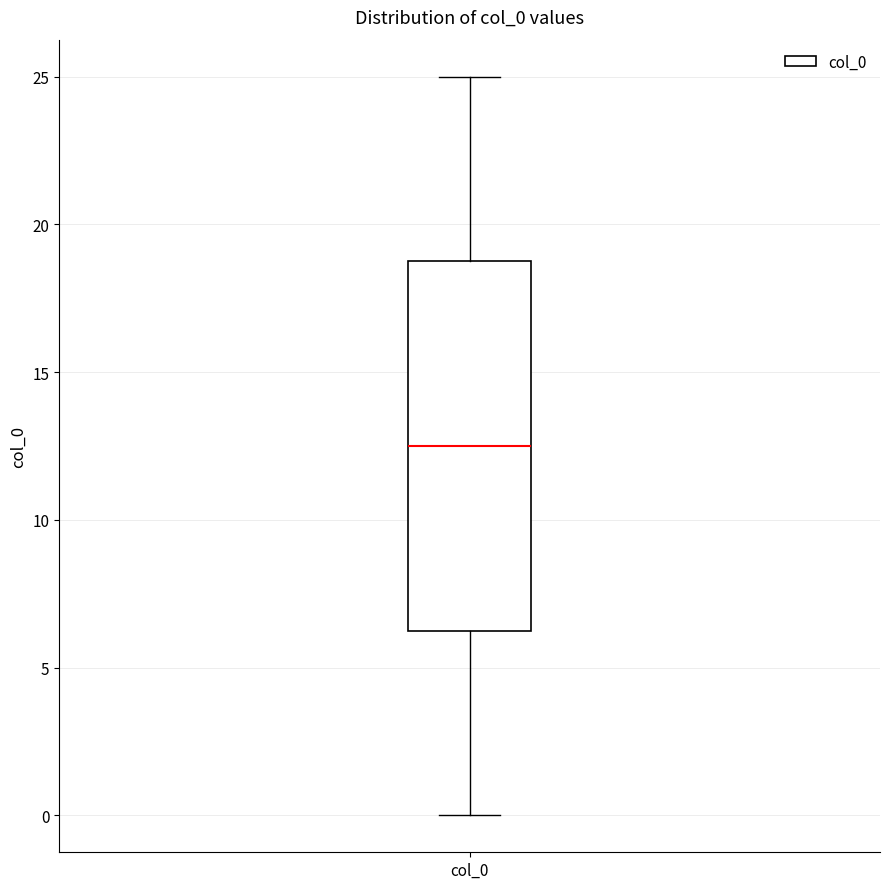

Where does the lower whisker of the box for col_0 end on the y-axis? The values are not printed on the chart, so give them approximately, as read against the axis.

0.0